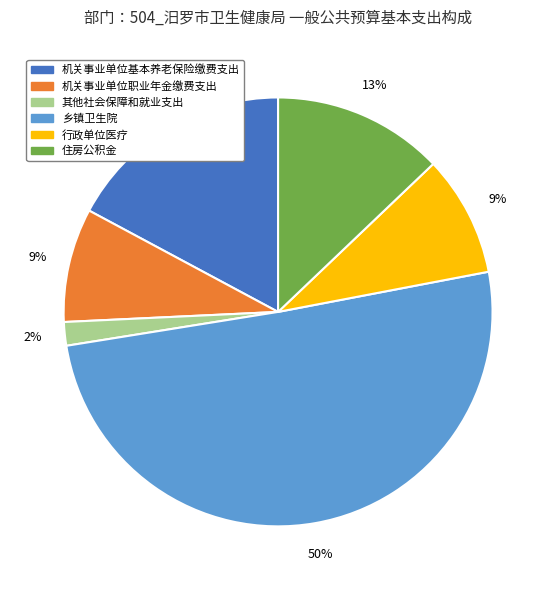

What is the smallest slice in the pie chart?

其他社会保障和就业支出